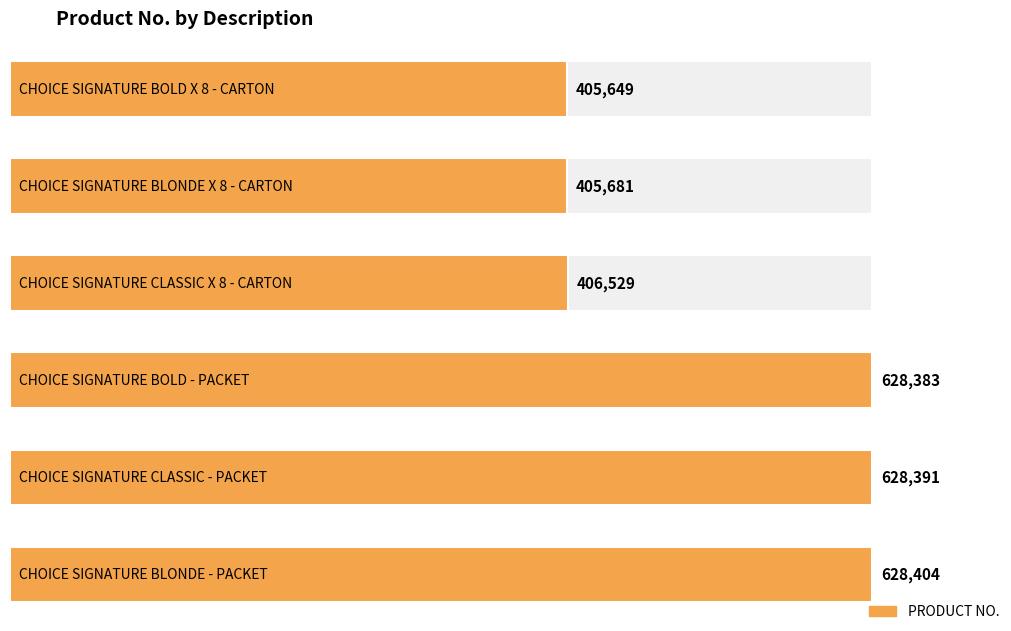

What is the value of the 2nd bar from the left?

405681